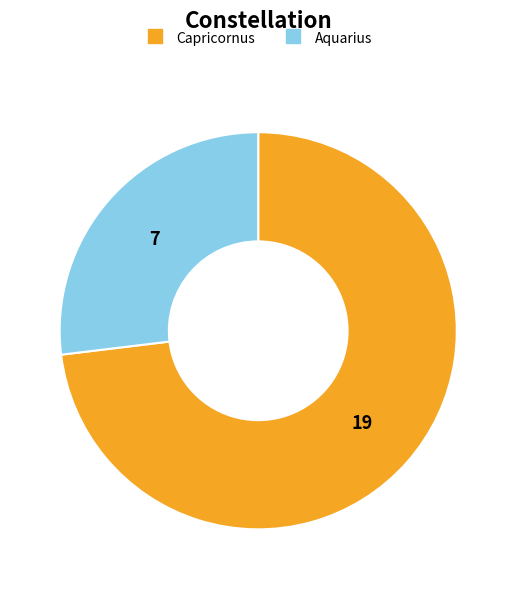

How many slices are in this pie chart?

2